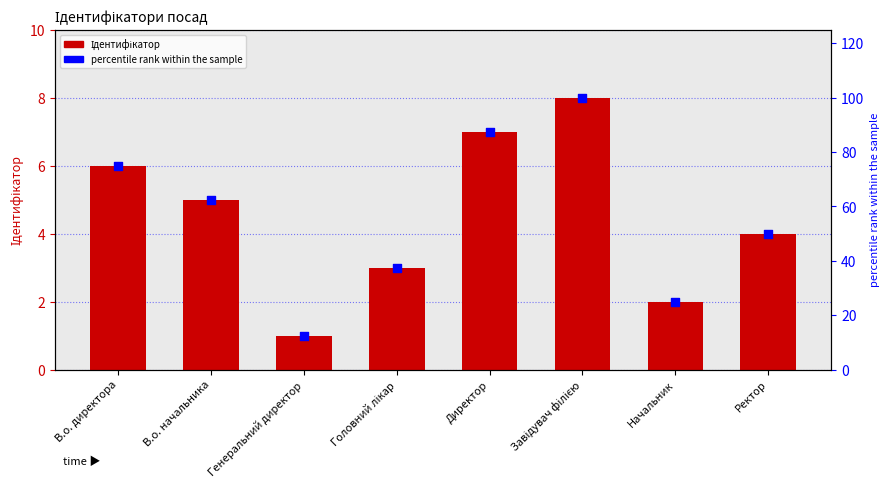

What are all the series names shown in the legend?

Ідентифікатор, percentile rank within the sample